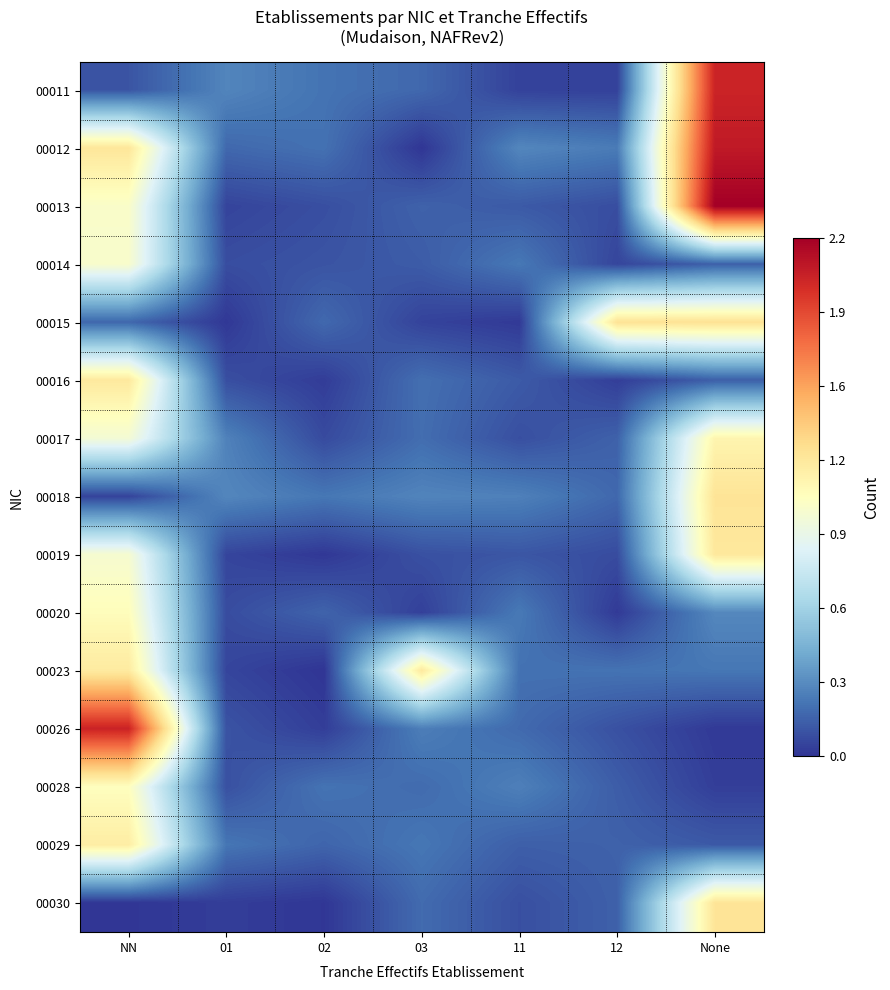

At how many categories does at least one series exceed 1?

4